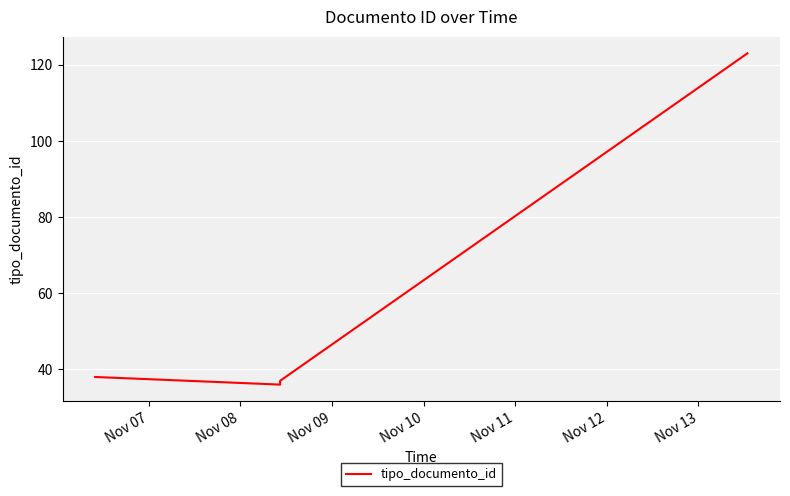

The chart shows a value of 23 at Nov 07. True or false?

False